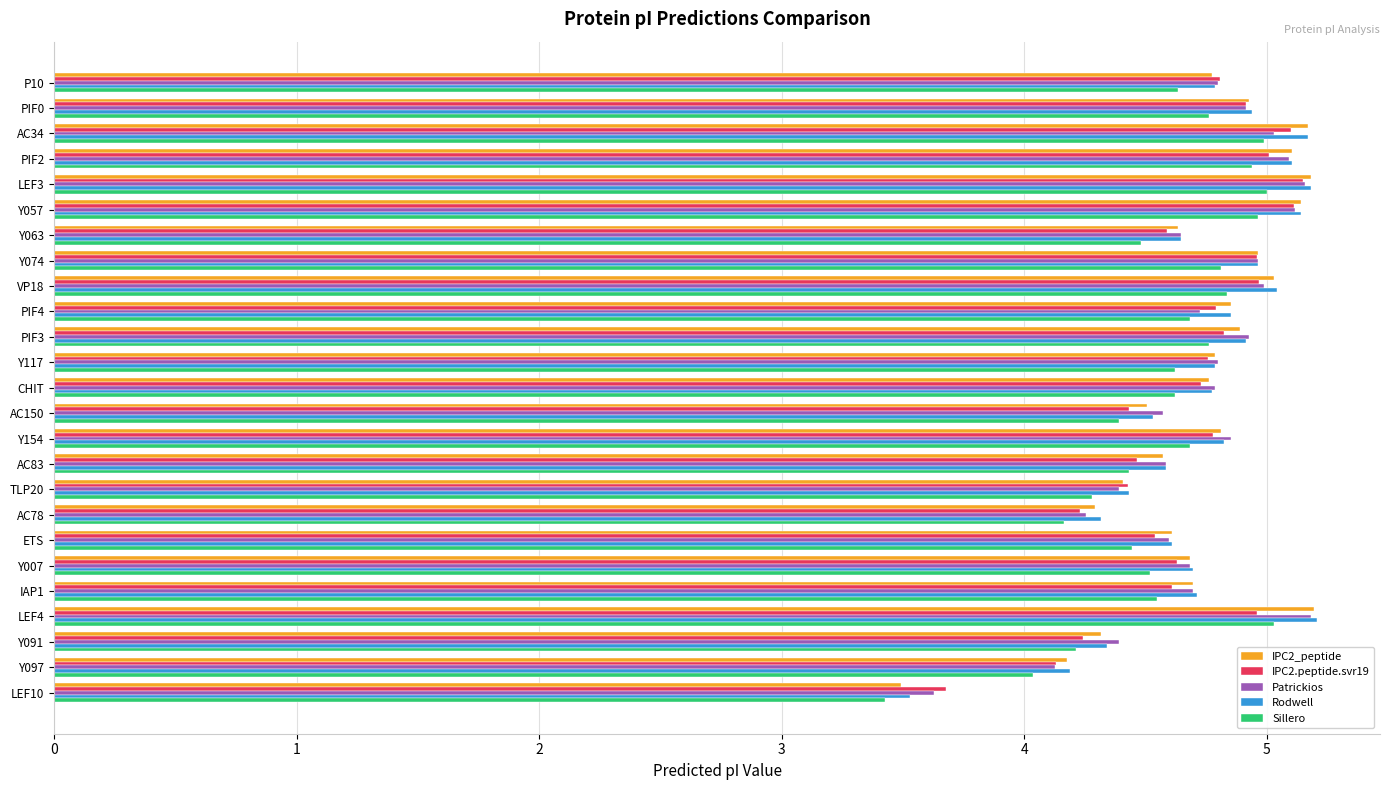

What is the lowest value of the IPC2_peptide series?

3.5